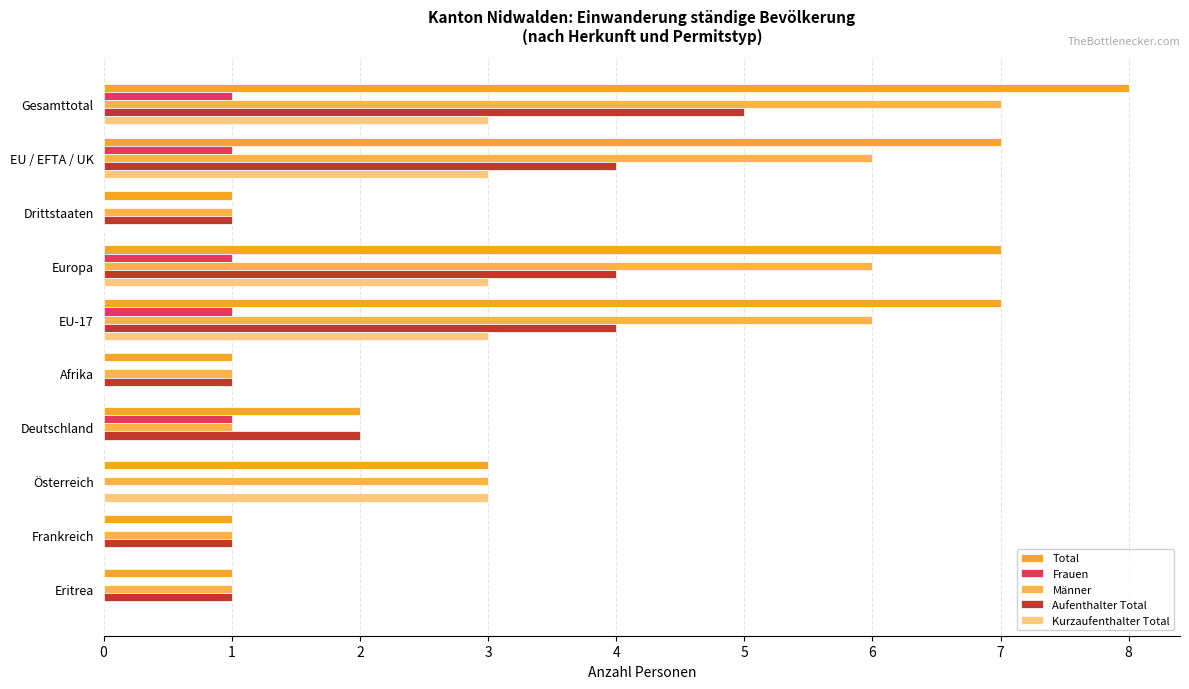

How many series are shown in this chart?

5